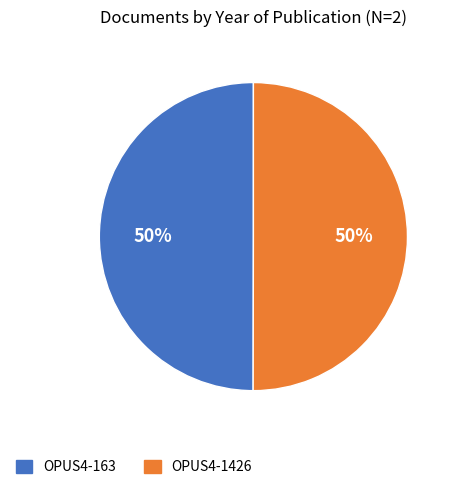

Count the number of slices in the pie.

2